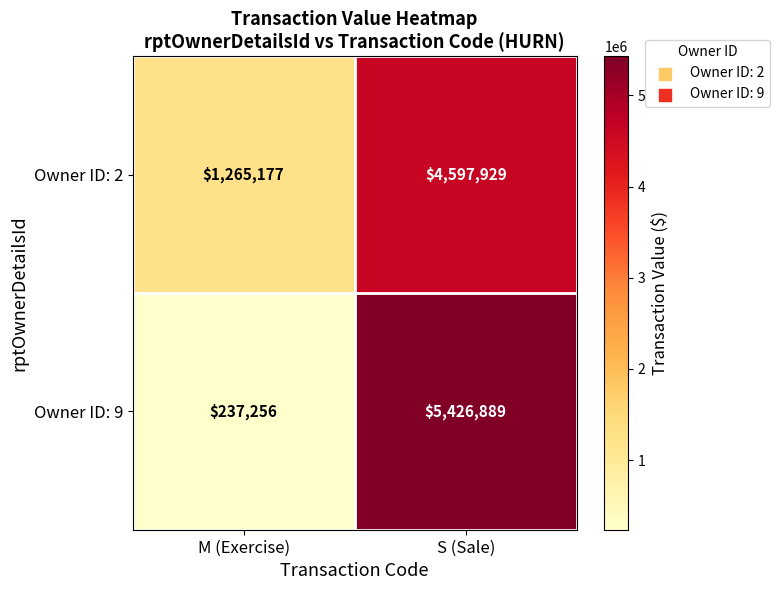

How many series are shown in this chart?

2